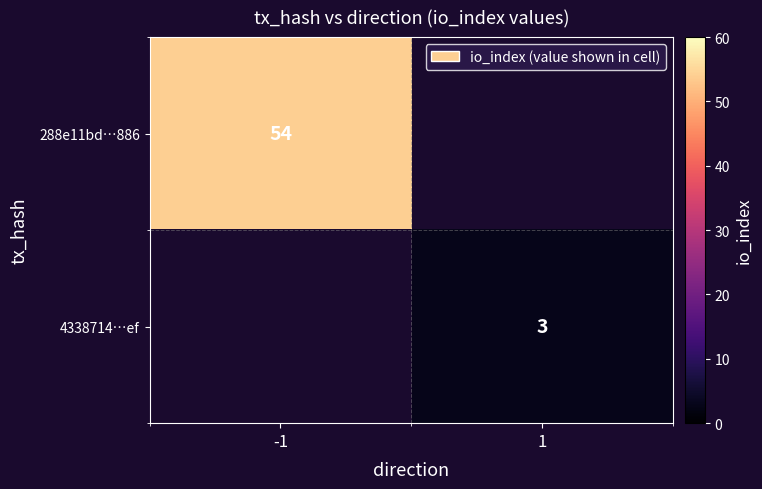

The 4338714…ef series shows 1 at 1. True or false?

False